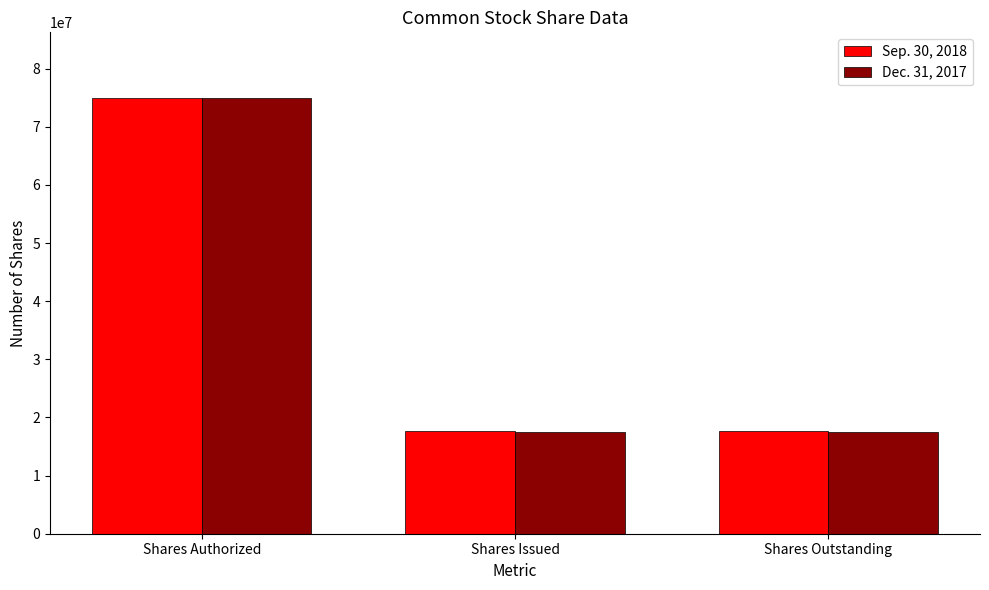

What are all the series names shown in the legend?

Sep. 30, 2018, Dec. 31, 2017